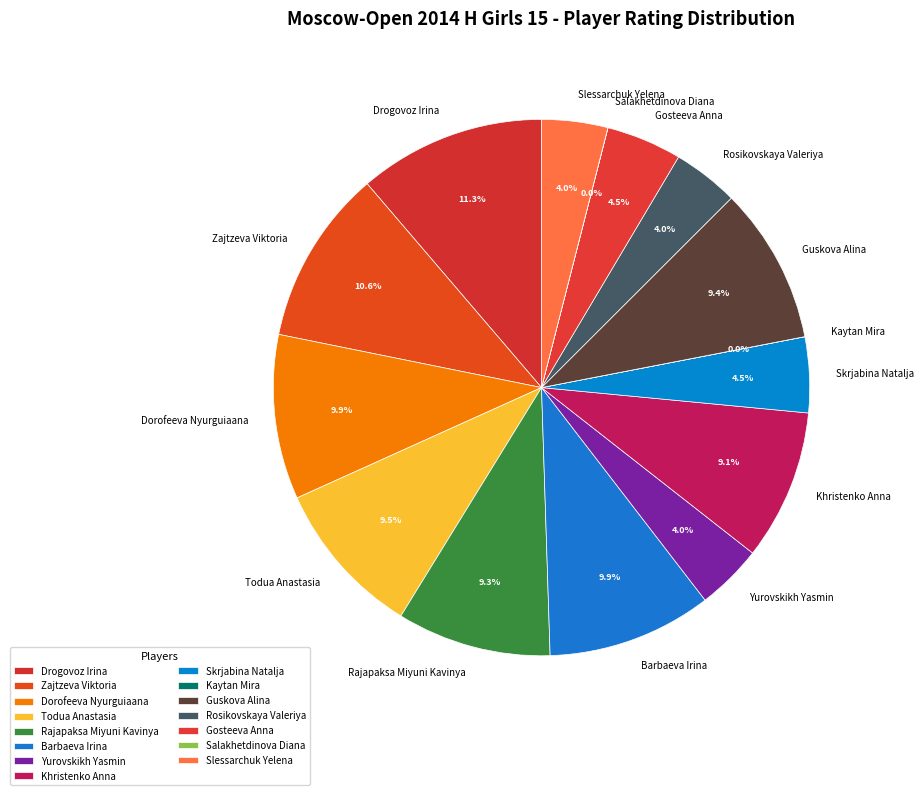

Combined, do Slessarchuk Yelena and Rosikovskaya Valeriya account for over 50%?

No